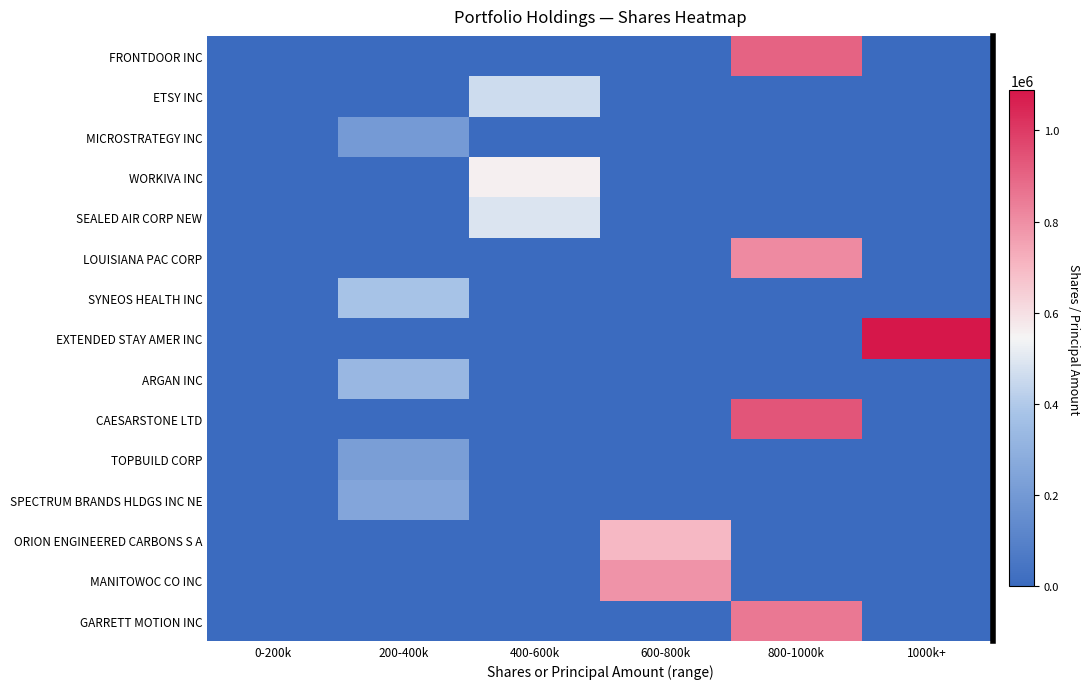

List the labels in order of ARGAN INC value, smallest first.

0-200k, 400-600k, 600-800k, 800-1000k, 1000k+, 200-400k